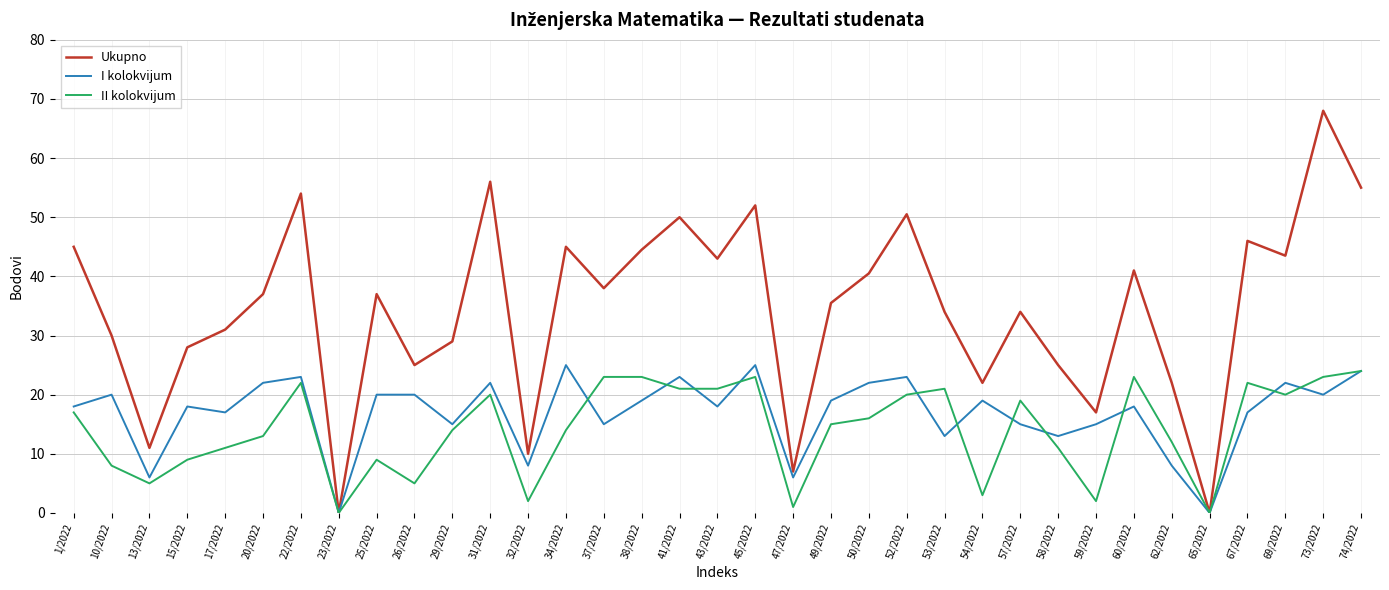

What is the sum of the Ukupno values at 58/2022 and 69/2022?

68.5